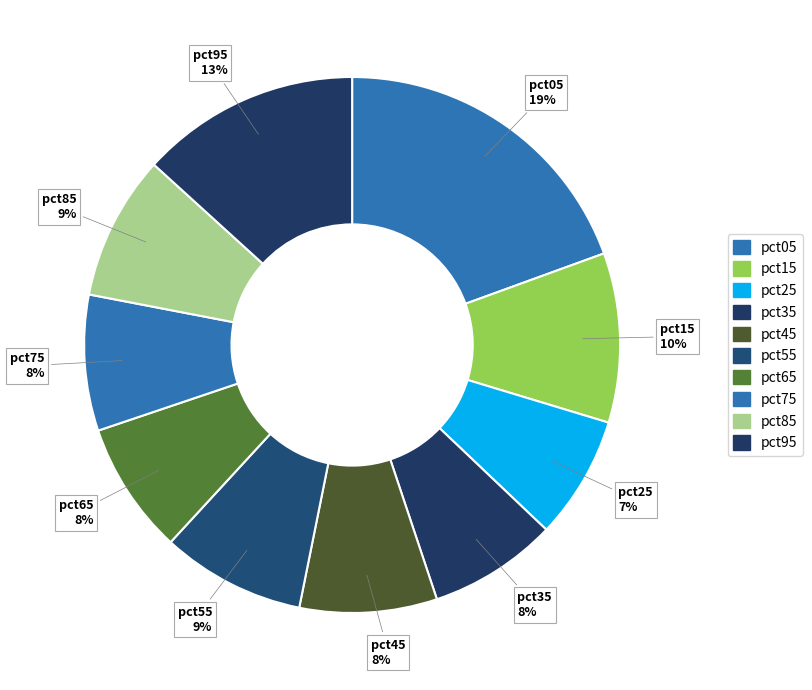

To the nearest percent, what is the average slice percentage?

10%